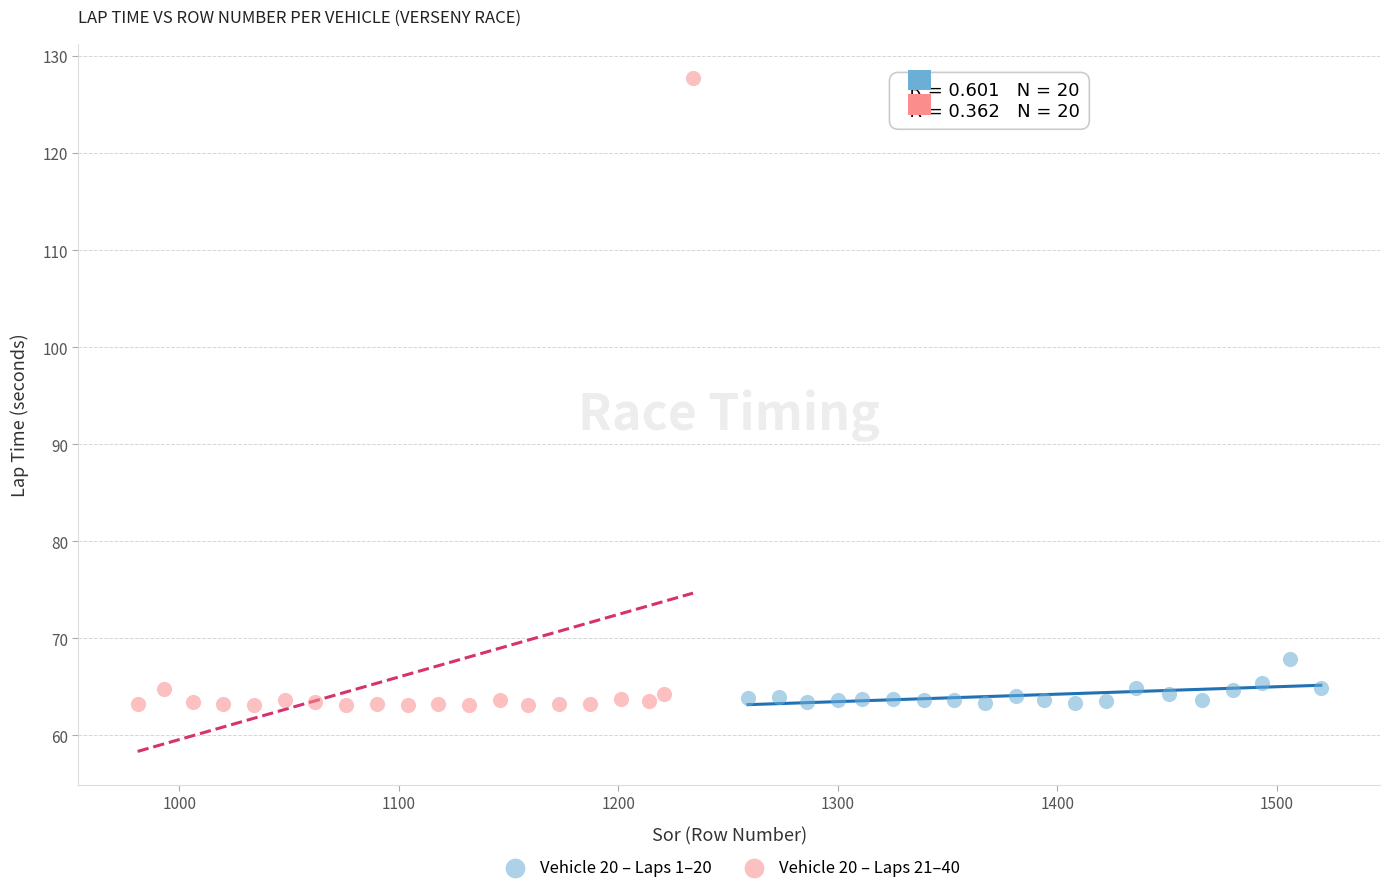

Which series has the widest spread of Y values?

Vehicle 20 – Laps 21–40